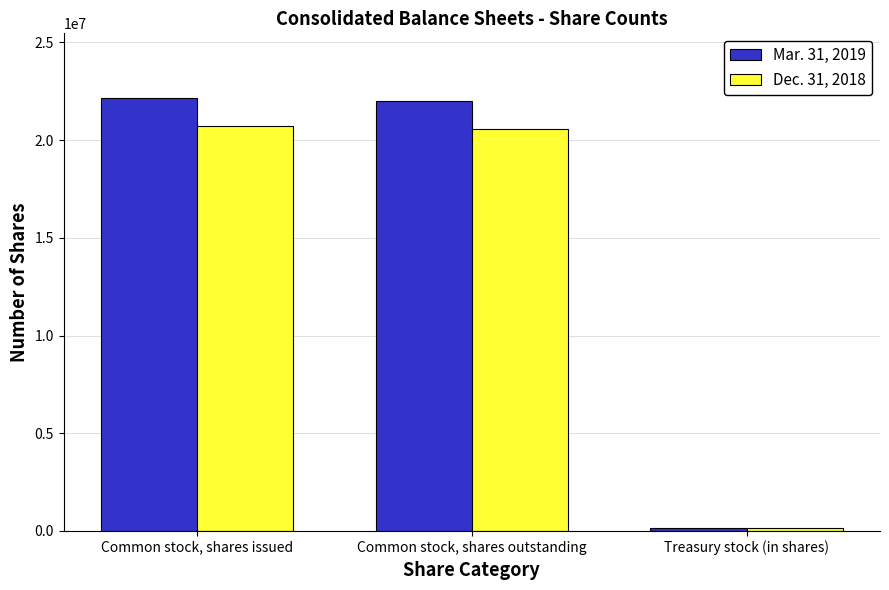

What is the value of the Mar. 31, 2019 bar at the 1st from the left?

22140648